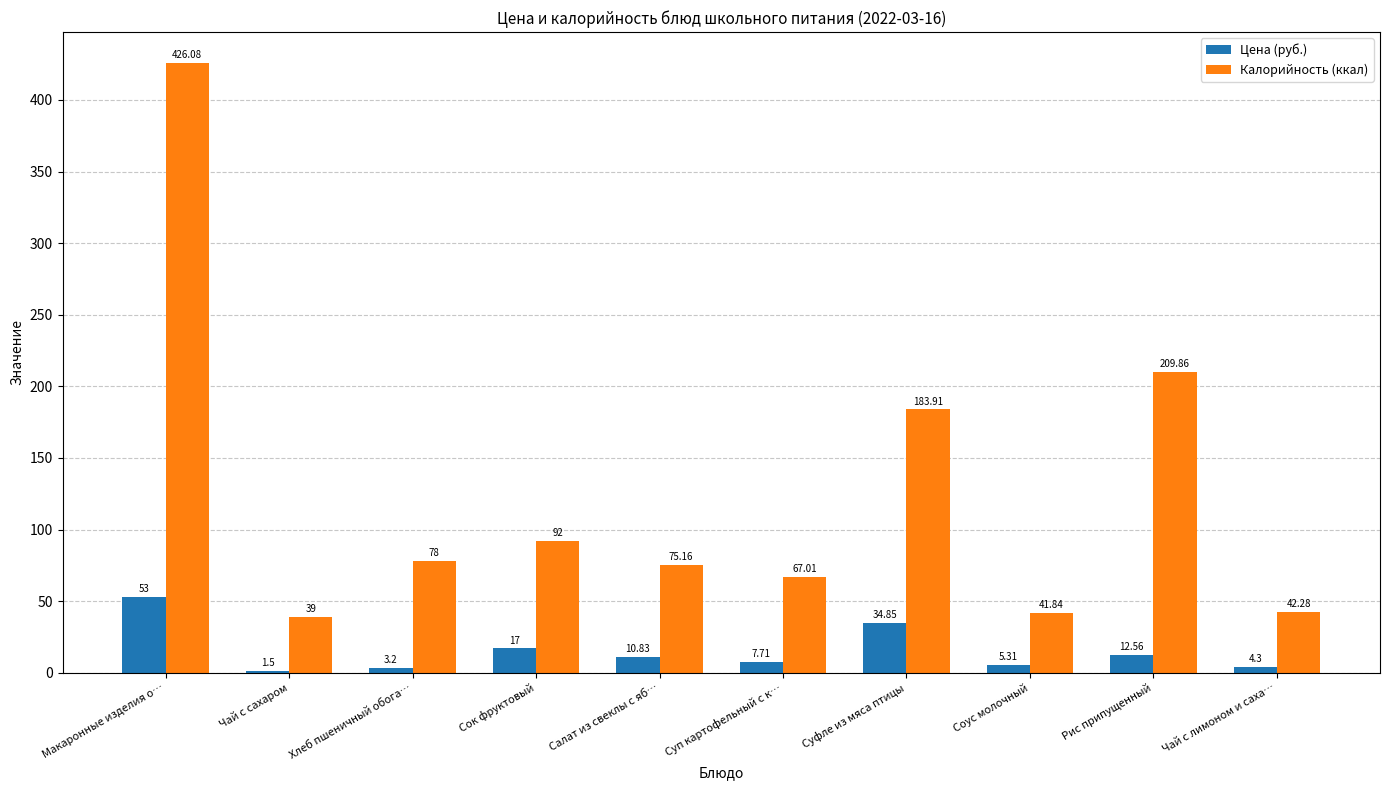

What is the smallest value displayed?

1.5